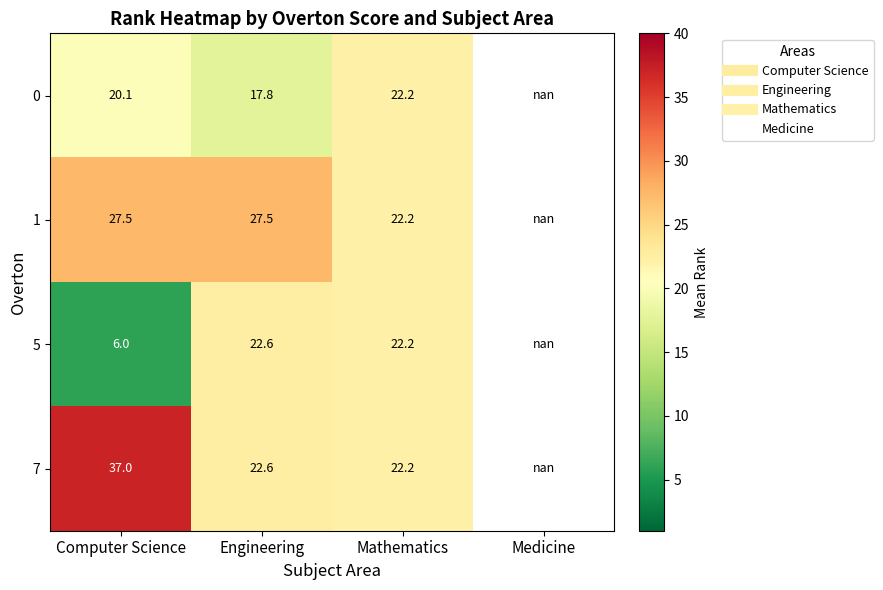

At which label does 5 first exceed 22?

Engineering